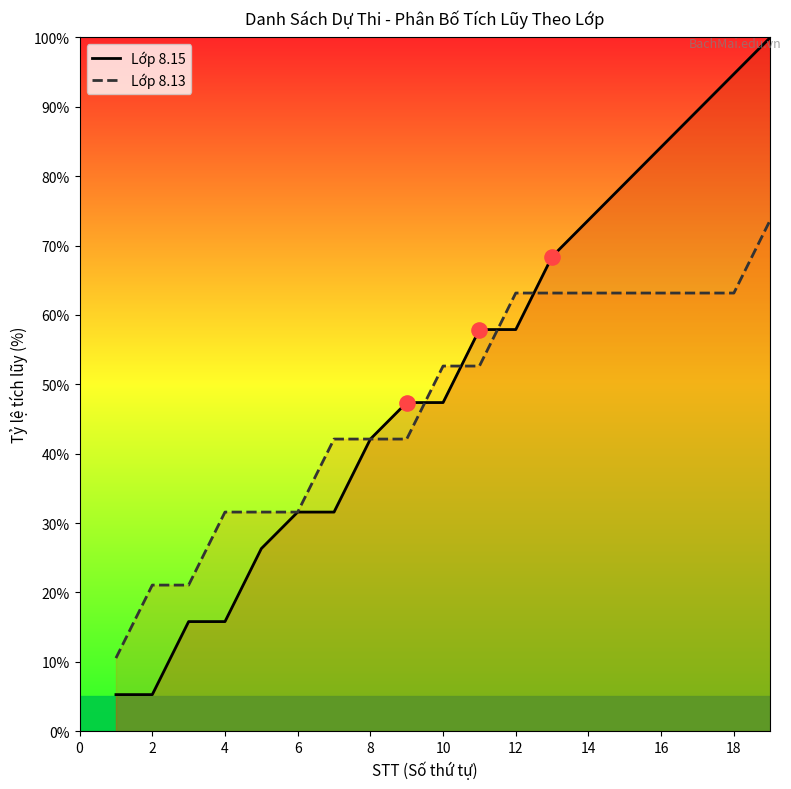

Which series has the largest Y range (max minus min)?

Lớp 8.15 (line)